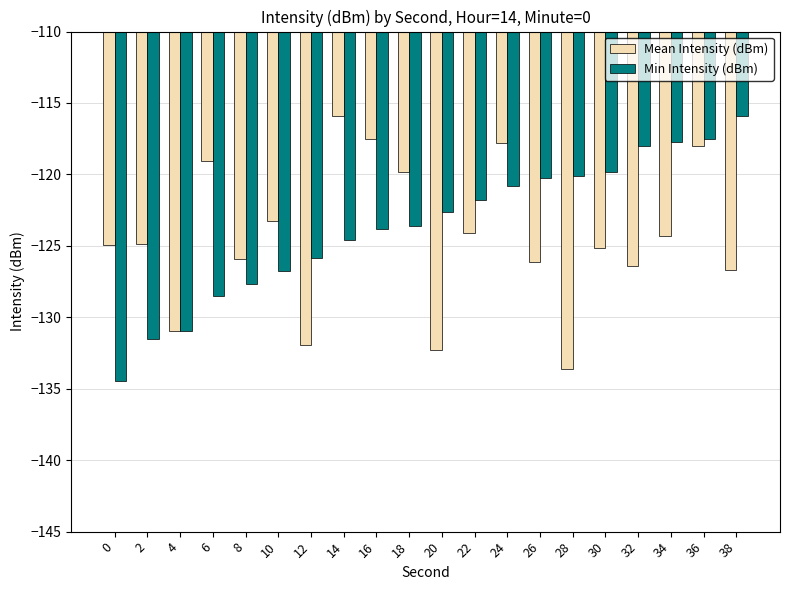

Between 14 and 28, which series saw the biggest shift?

Mean Intensity (dBm)